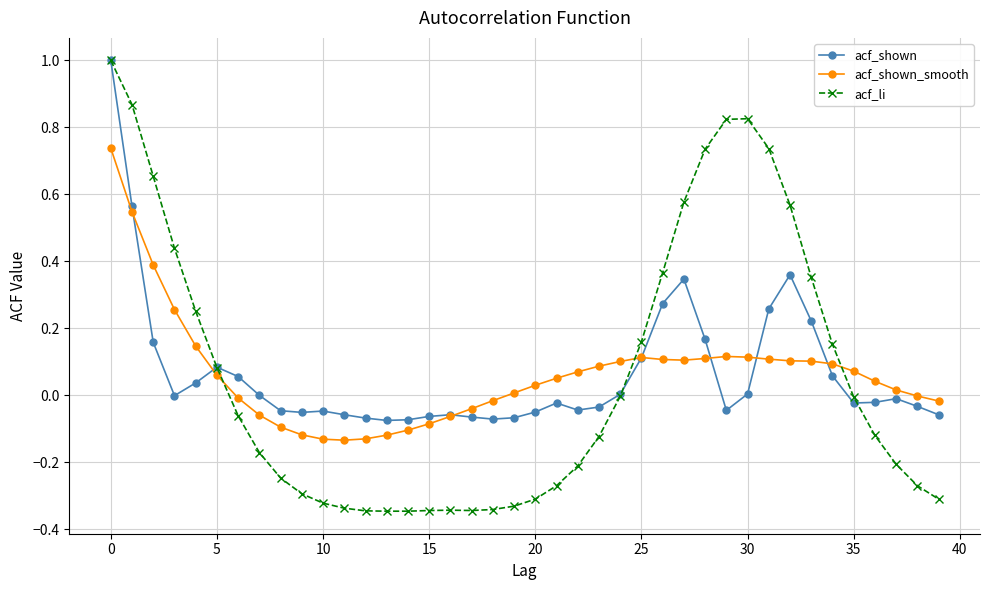

Rank the series by their average value, from highest to lowest.

acf_shown, acf_li, acf_shown_smooth